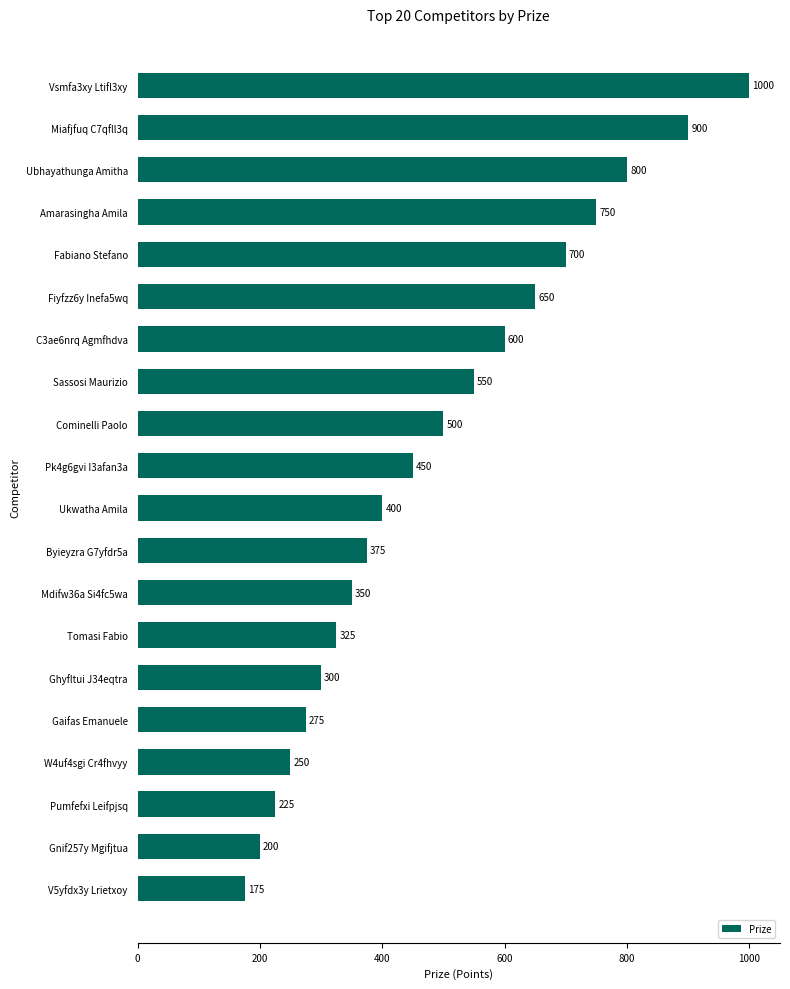

Reading top to bottom, transcribe all the data shown in this chart.

1000	900	800	750	700	650	600	550	500	450	400	375	350	325	300	275	250	225	200	175